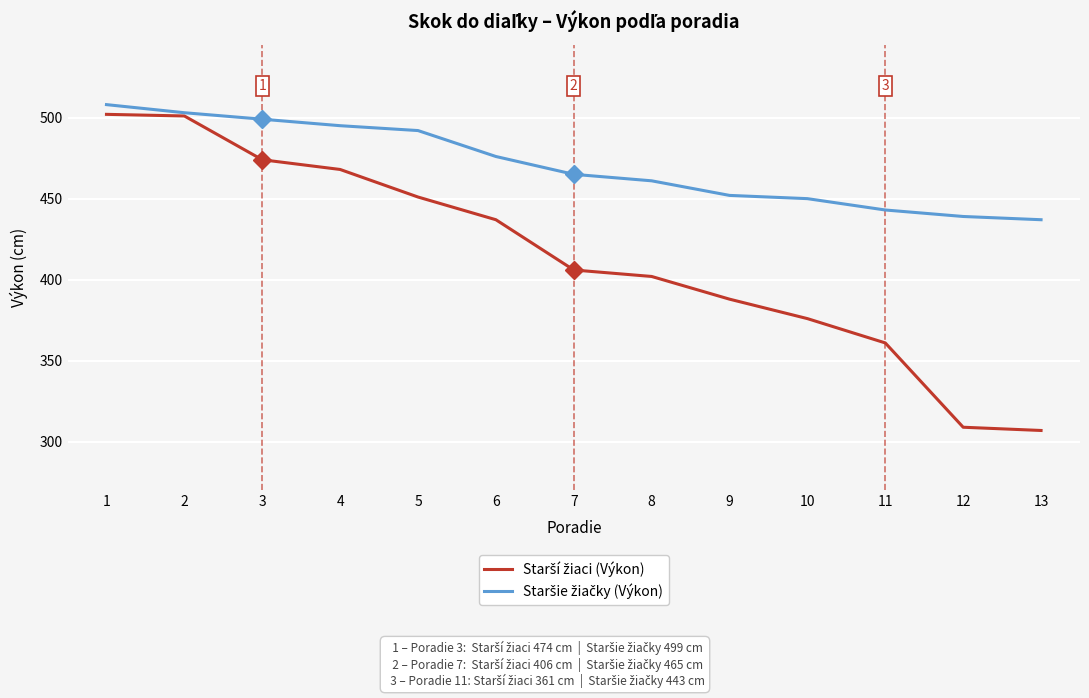

What is the minimum value shown in the chart?

307